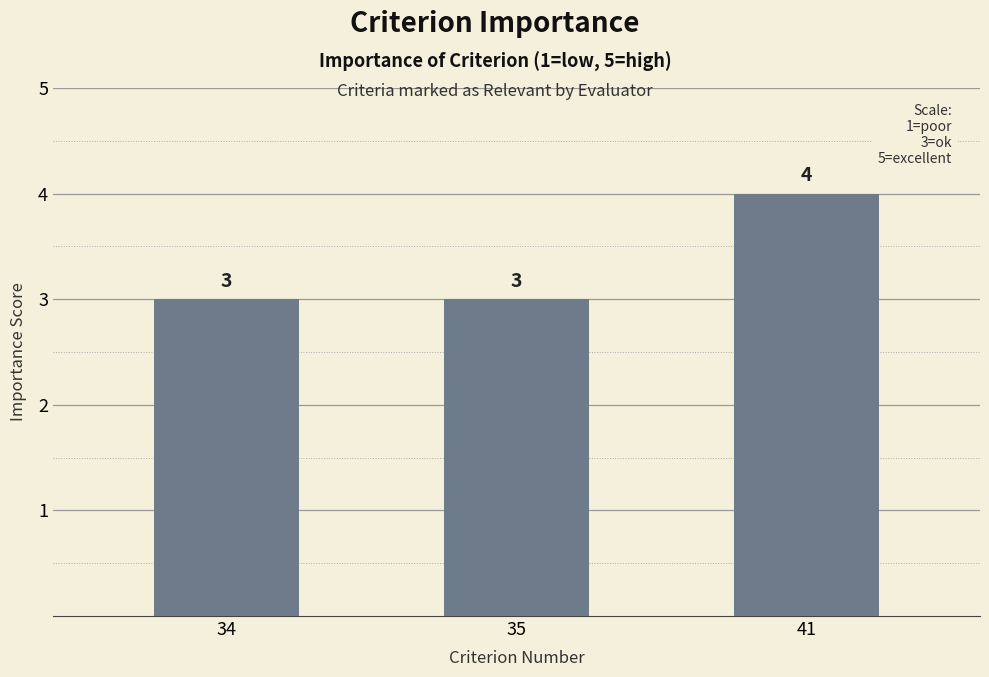

True or false: the data shows 6 at 41.

False